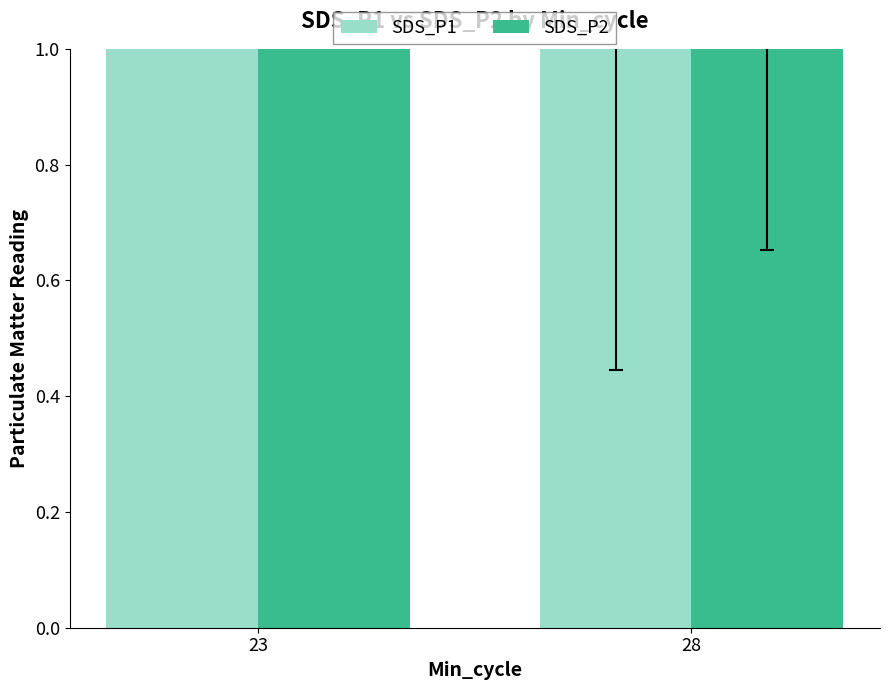

What are all the series names shown in the legend?

SDS_P1, SDS_P2